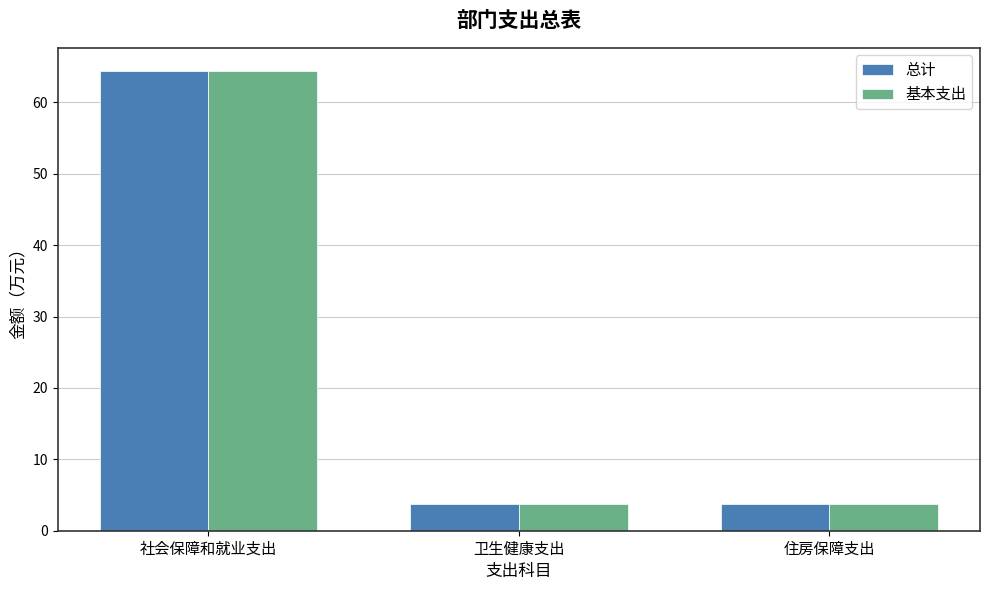

True or false: 基本支出 has a value of 64.4 at 社会保障和就业支出.

True